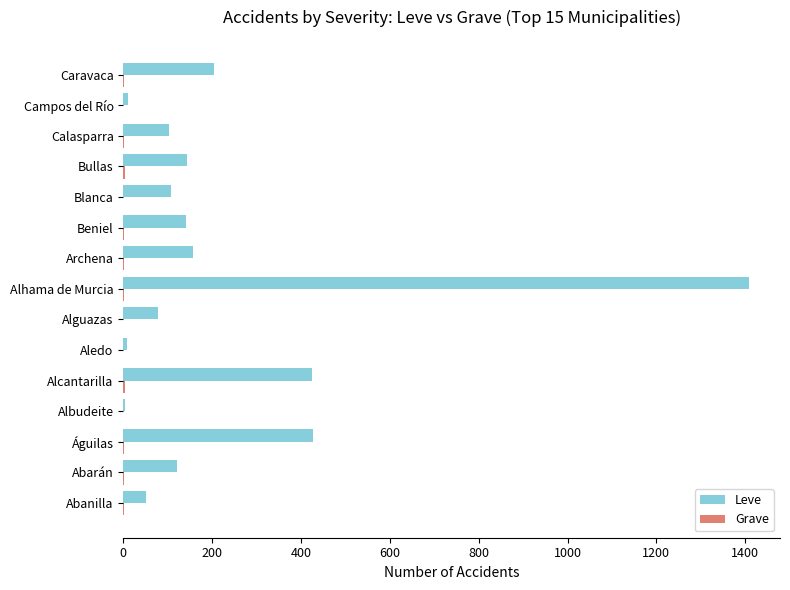

At which category is the sum across all series the highest?

Alhama de Murcia